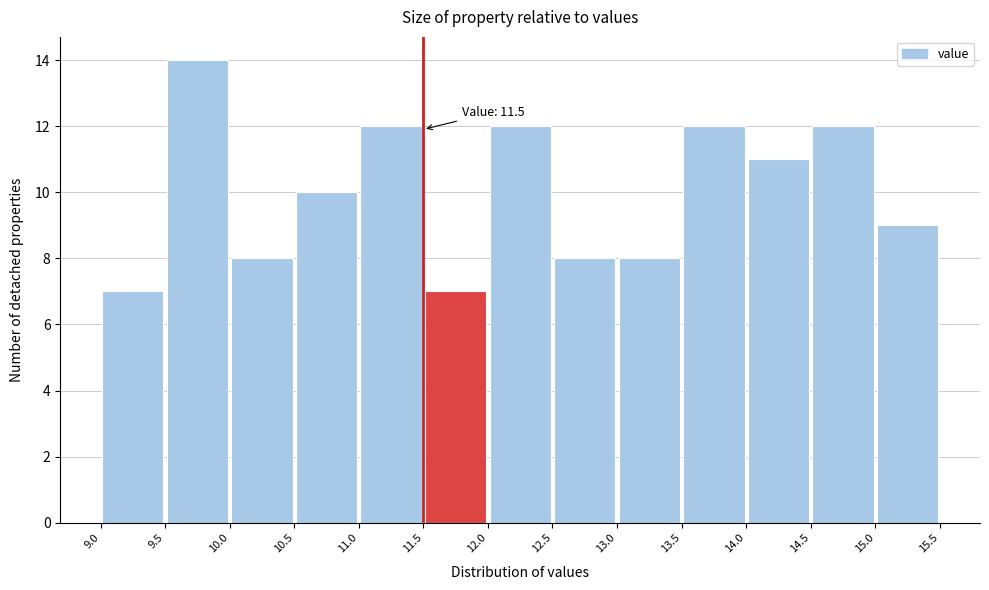

Which range on the x-axis has the tallest bar?

9.5 to 10.0